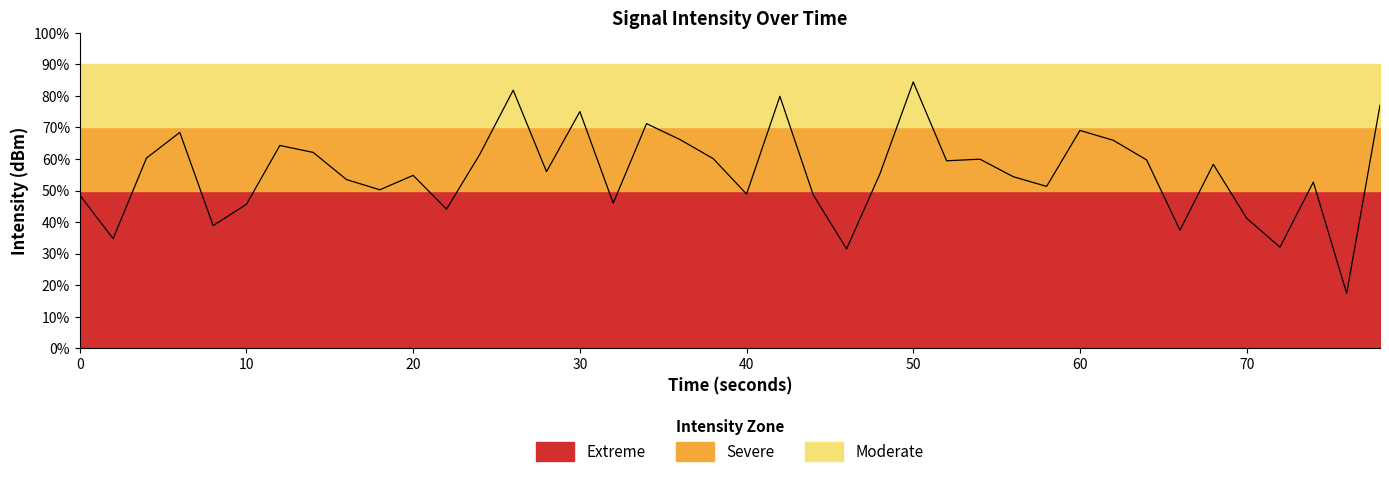

Reading left to right, what are all the values shown in this chart?

48.5	34.7	60.3	68.4	38.8	45.6	64.3	62.1	53.5	50.2	54.8	44.1	61.5	81.8	56.0	75.0	46.0	71.2	66.2	60.1	48.9	79.9	48.6	31.5	55.3	84.4	59.4	59.9	54.4	51.3	69.1	65.9	59.7	37.4	58.3	41.2	32.0	52.7	17.4	77.0